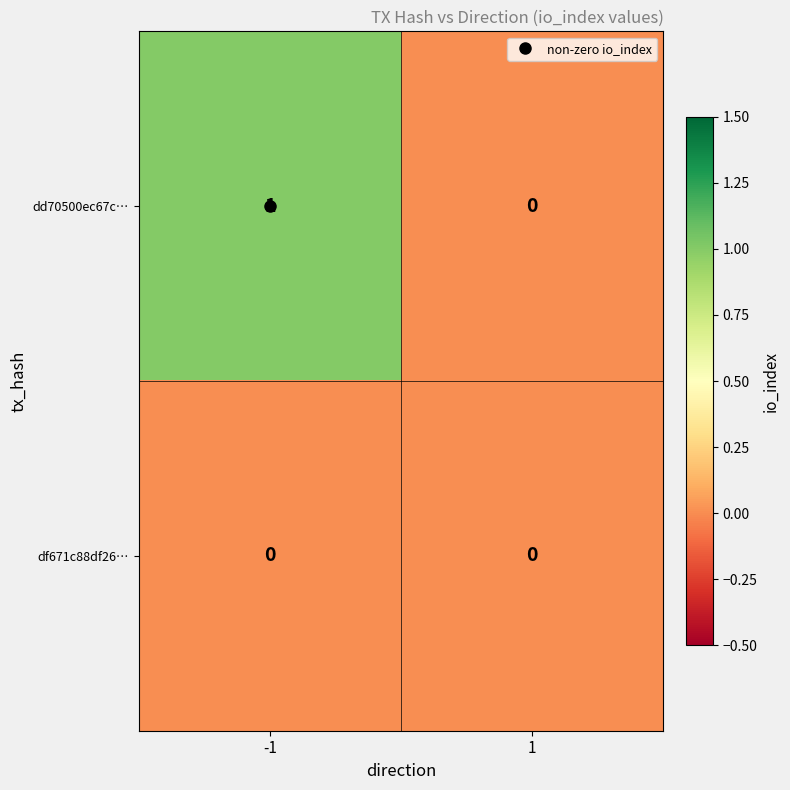

Which series has the largest total across all categories?

dd70500ec67c…